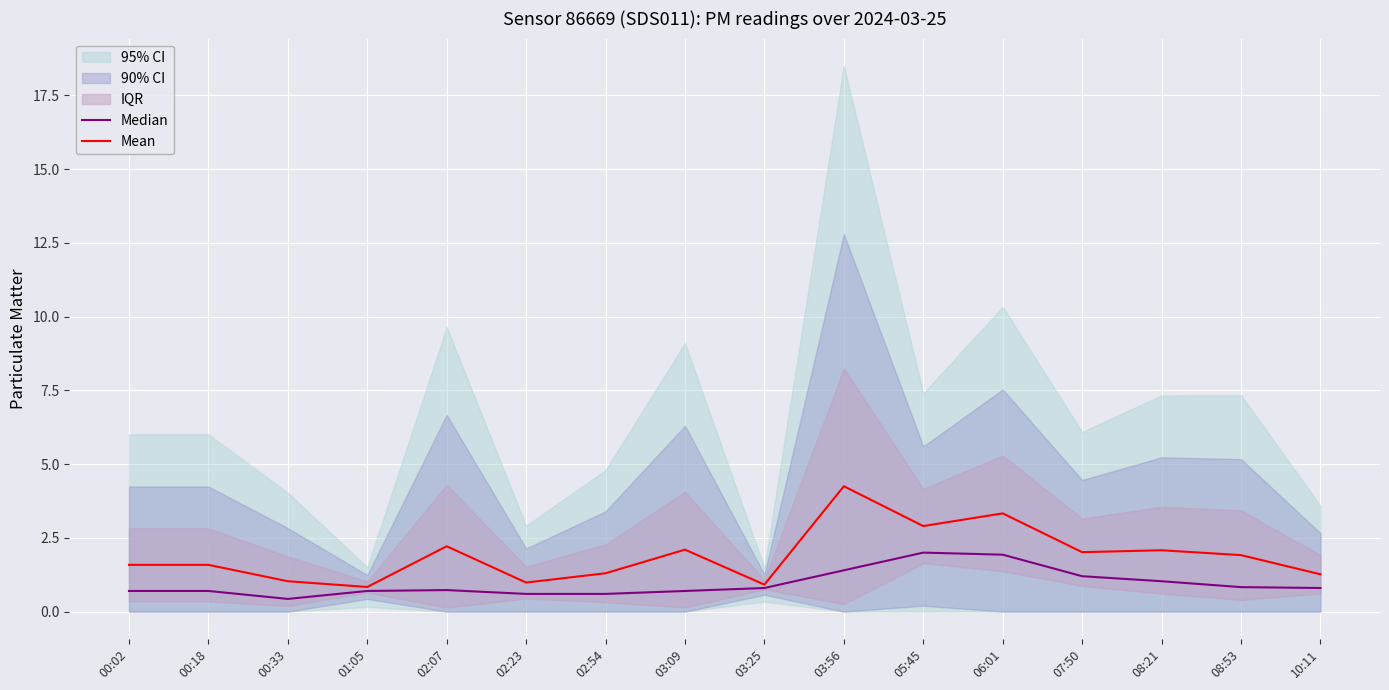

Which category has the highest value in the Mean series?

03:56